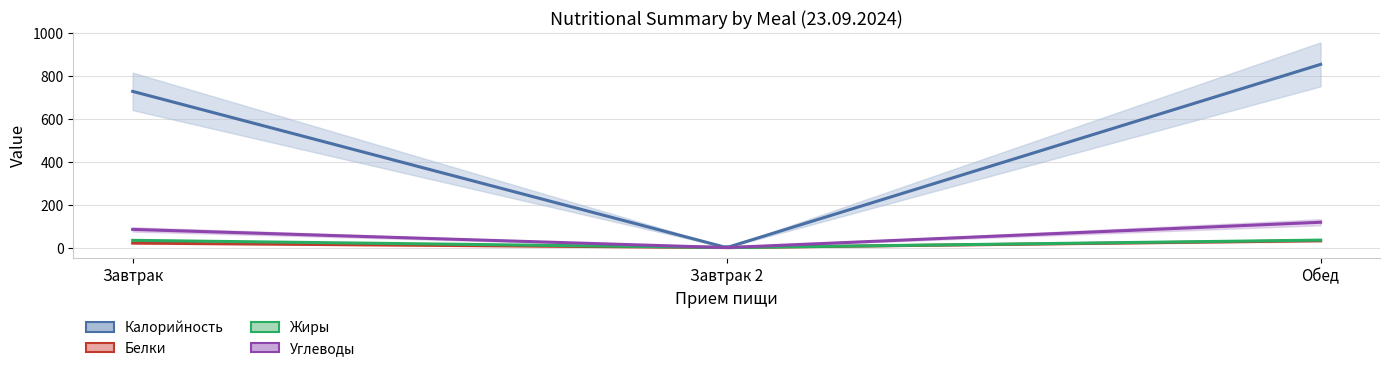

What is the sum of all Калорийность values?

1581.6